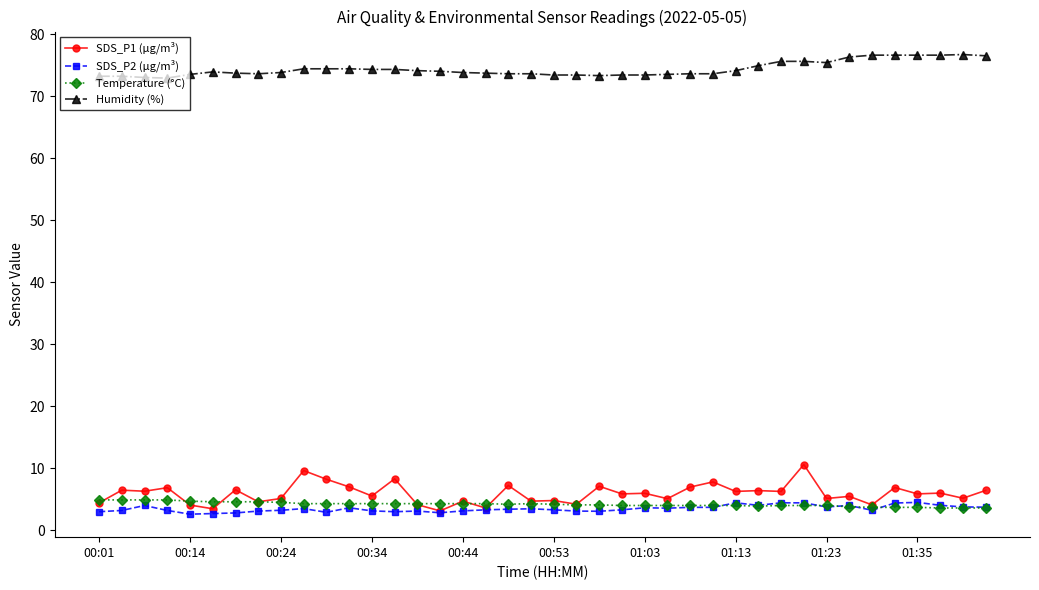

Which series has the widest spread of values?

SDS_P1 (µg/m³)